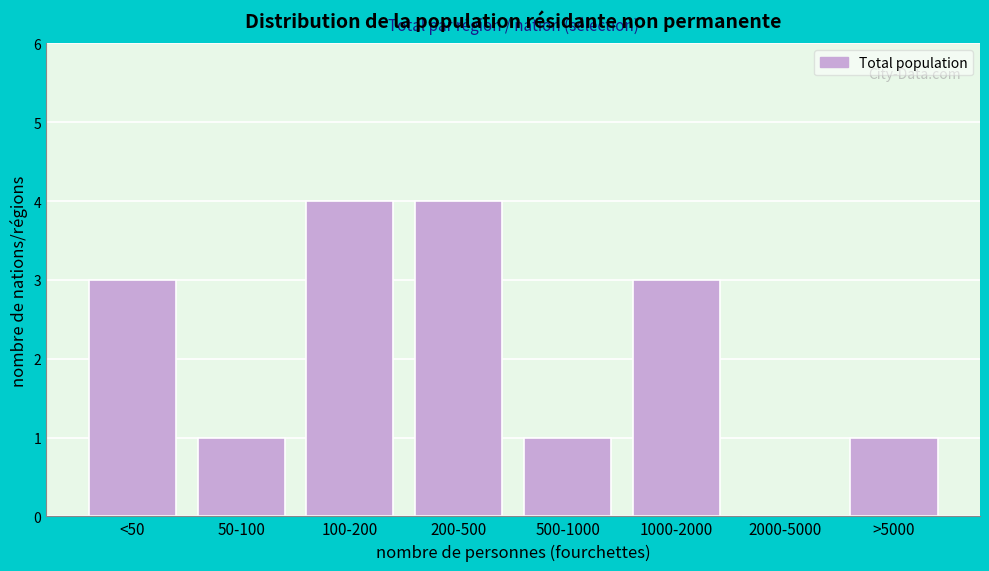

Reading left to right, what are all the values shown in this chart?

<50=3	50-100=1	100-200=4	200-500=4	500-1000=1	1000-2000=3	2000-5000=0	>5000=1